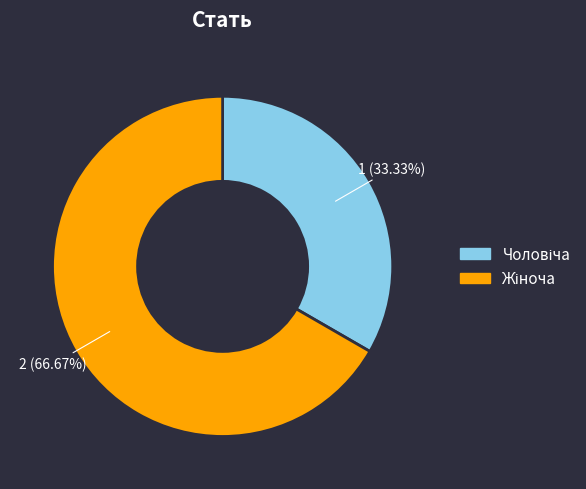

Does any single category account for the majority?

Yes